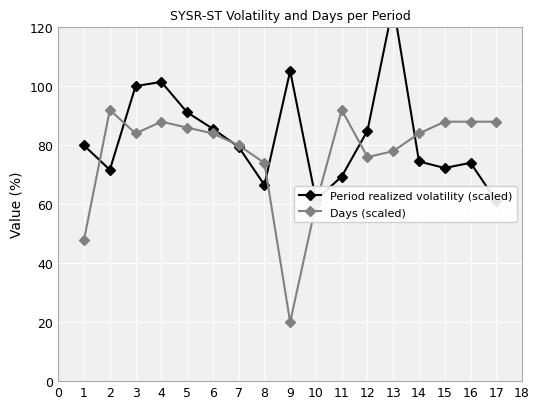

The Days (scaled) series shows 60 at 10. True or false?

True